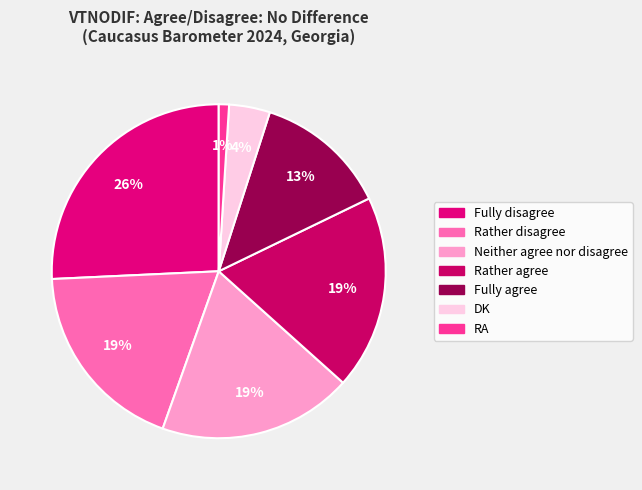

Count the number of slices in the pie.

7